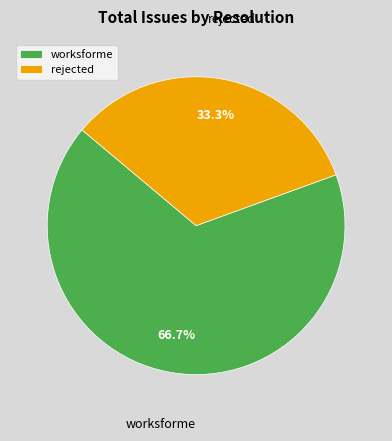

How many slices are in this pie chart?

2